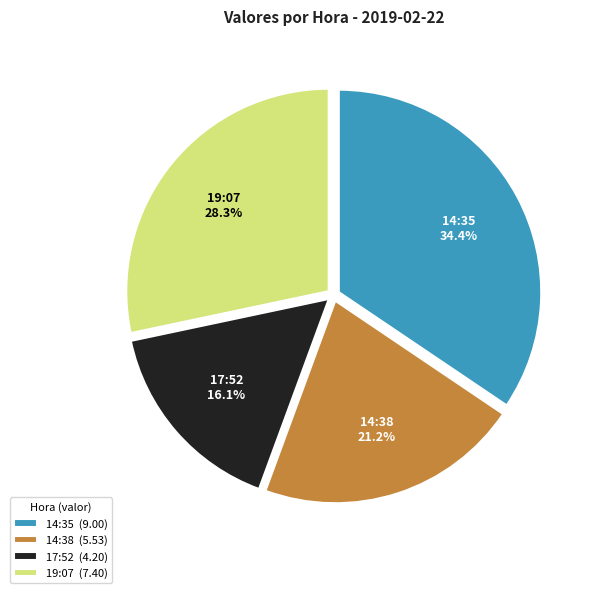

Approximately how many times larger is the value at 14:35 (9.00) compared to 14:38 (5.53)?

1.6